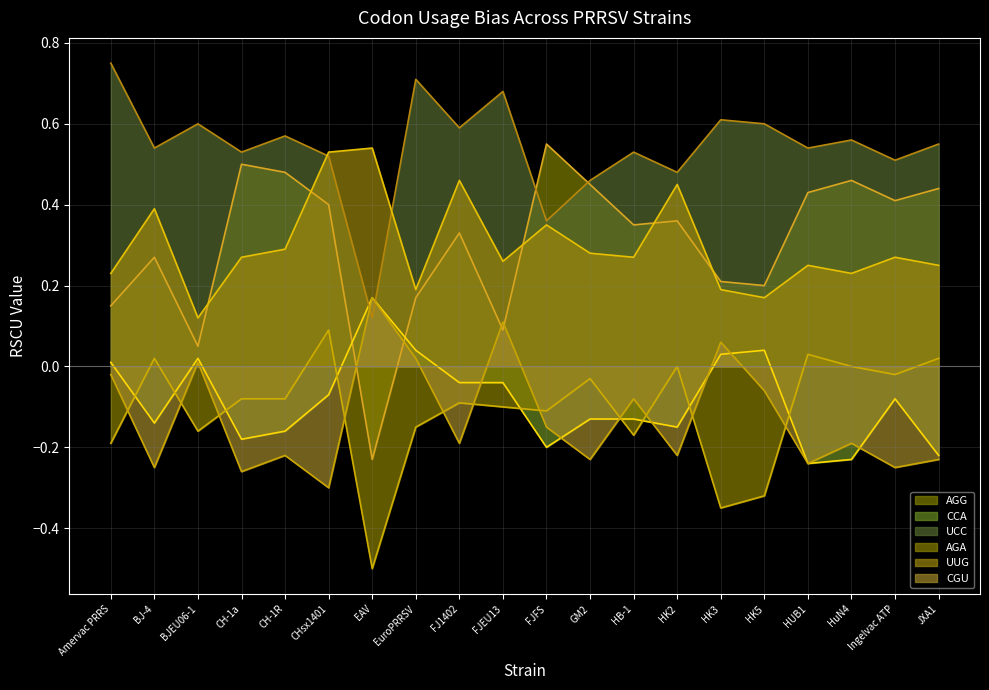

At how many categories does at least one series exceed 0?

20